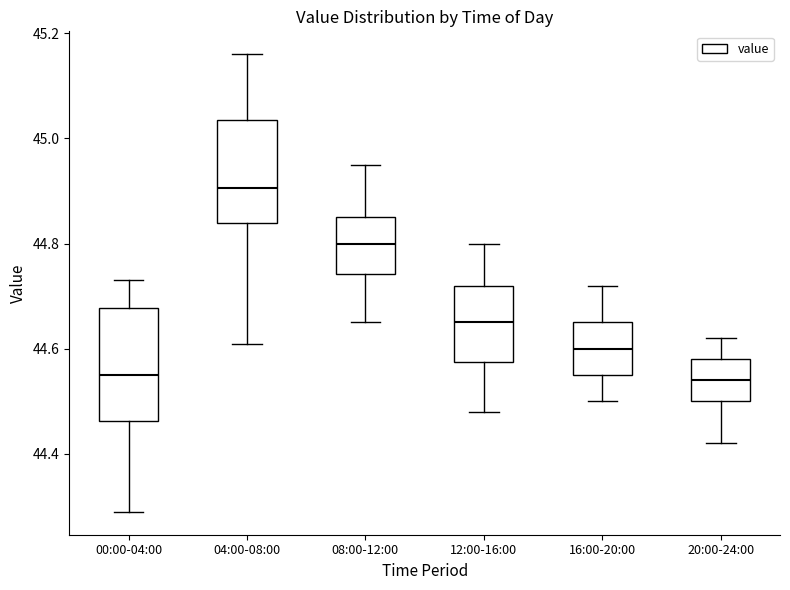

Reading left to right, transcribe this box plot: for each box, give where its median line is, the range the box spans, and where its two whiskers end, as read against the y-axis. The values are not printed on the chart, so give them approximately, as read against the axis.

00:00-04:00: median 44.56, box 44.46 to 44.68, whiskers 44.30 to 44.74
04:00-08:00: median 44.90, box 44.84 to 45.04, whiskers 44.62 to 45.16
08:00-12:00: median 44.80, box 44.74 to 44.86, whiskers 44.66 to 44.96
12:00-16:00: median 44.66, box 44.58 to 44.72, whiskers 44.48 to 44.80
16:00-20:00: median 44.60, box 44.56 to 44.66, whiskers 44.50 to 44.72
20:00-24:00: median 44.54, box 44.50 to 44.58, whiskers 44.42 to 44.62